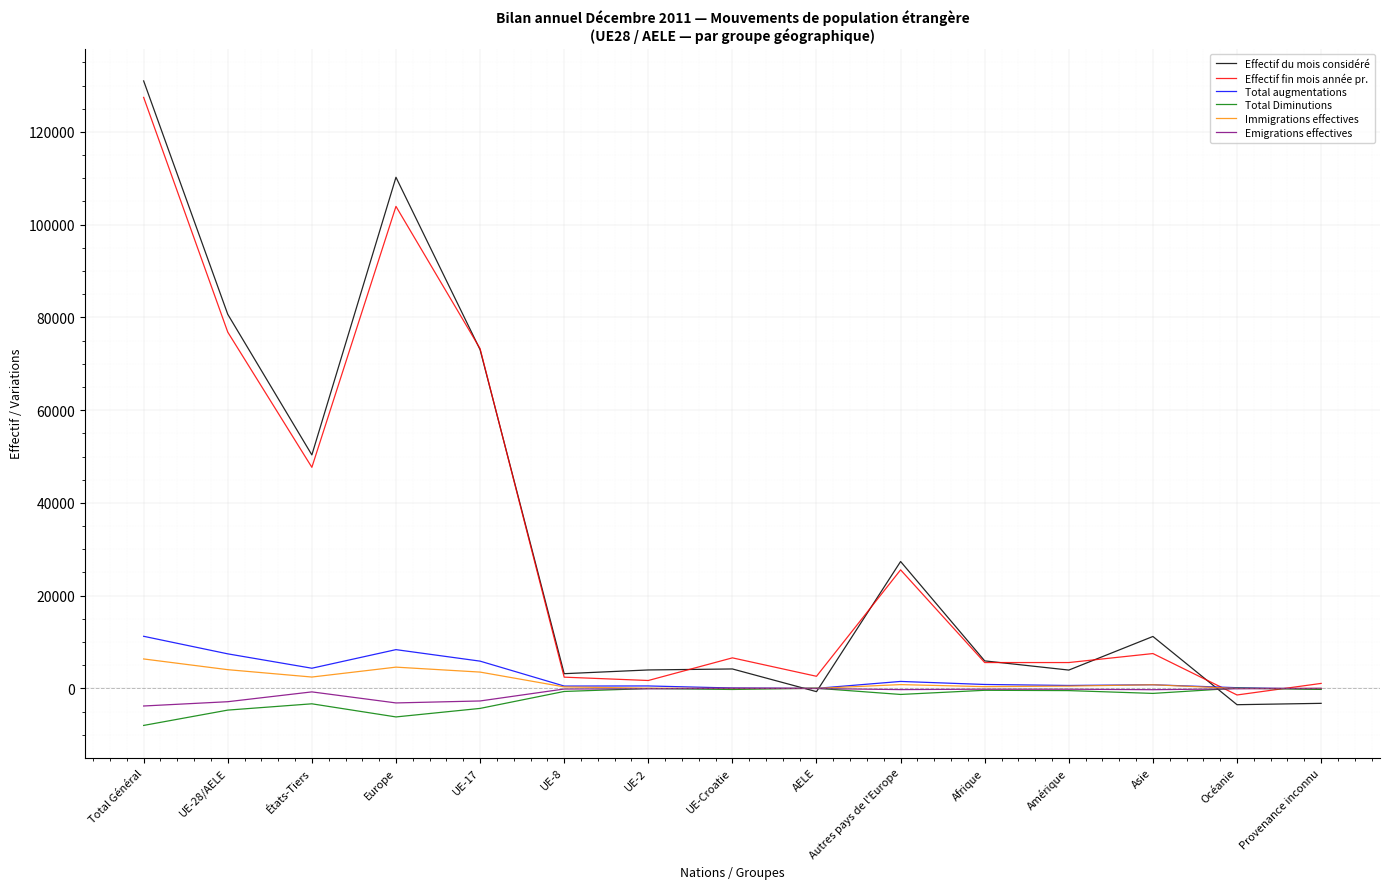

What is the average value of the Total Diminutions series?

-2050.8